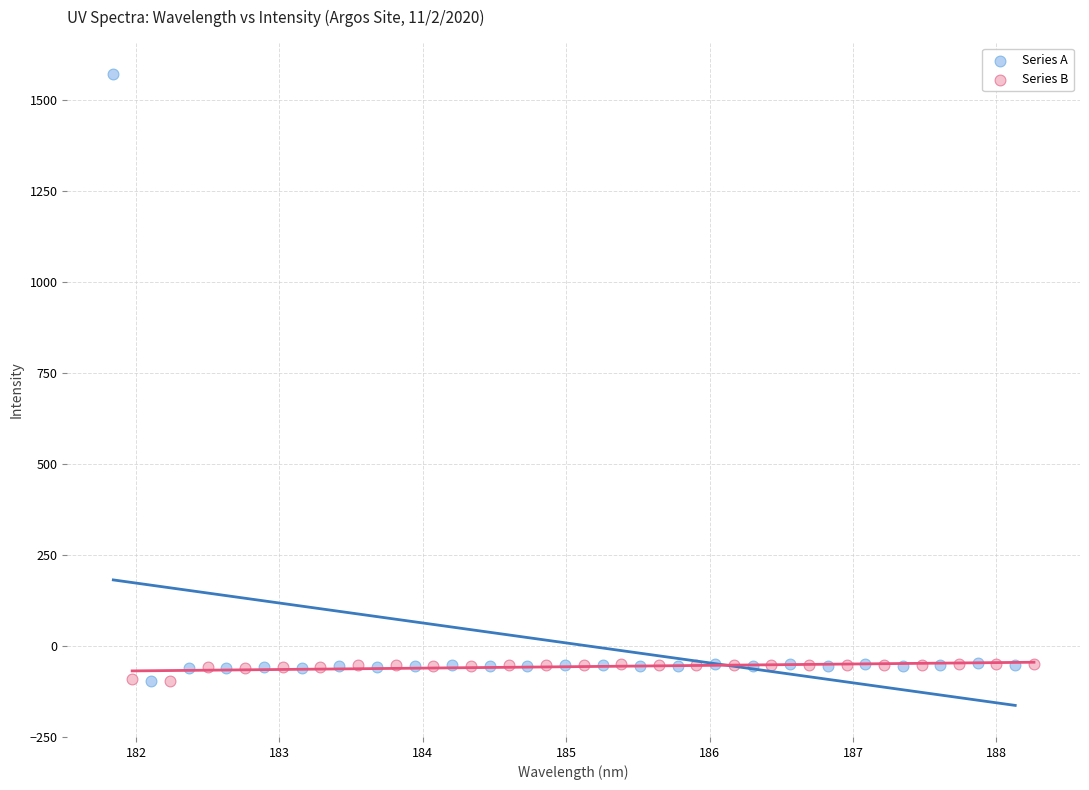

Which series contains the highest Y value?

Series A